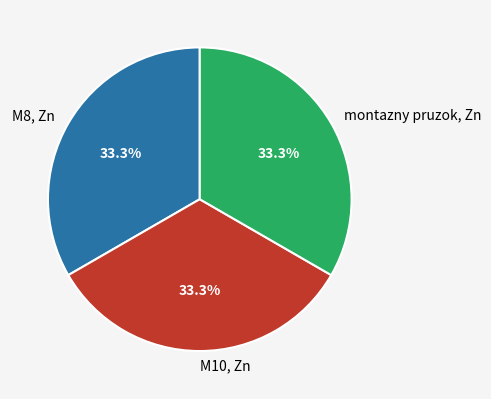

How much of the chart is everything except montazny pruzok, Zn?

66.7%